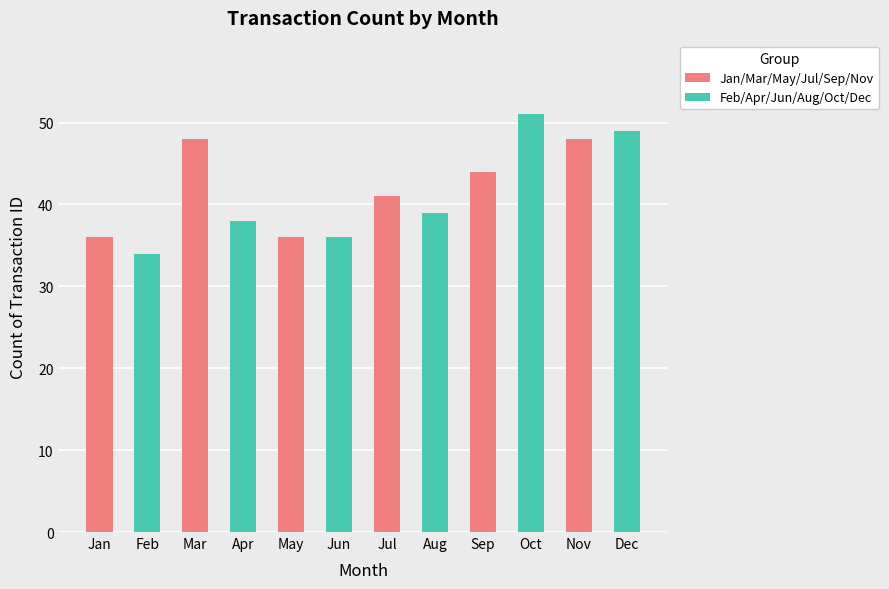

Approximately how many times larger is the value at Jul compared to Jun?

1.1